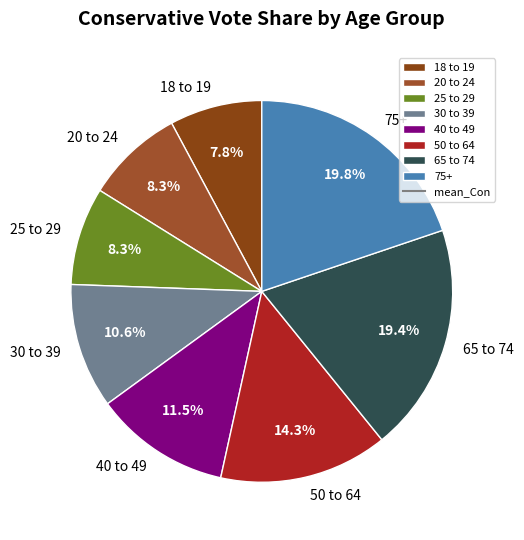

Between 65 to 74 and 50 to 64, which is larger?

65 to 74